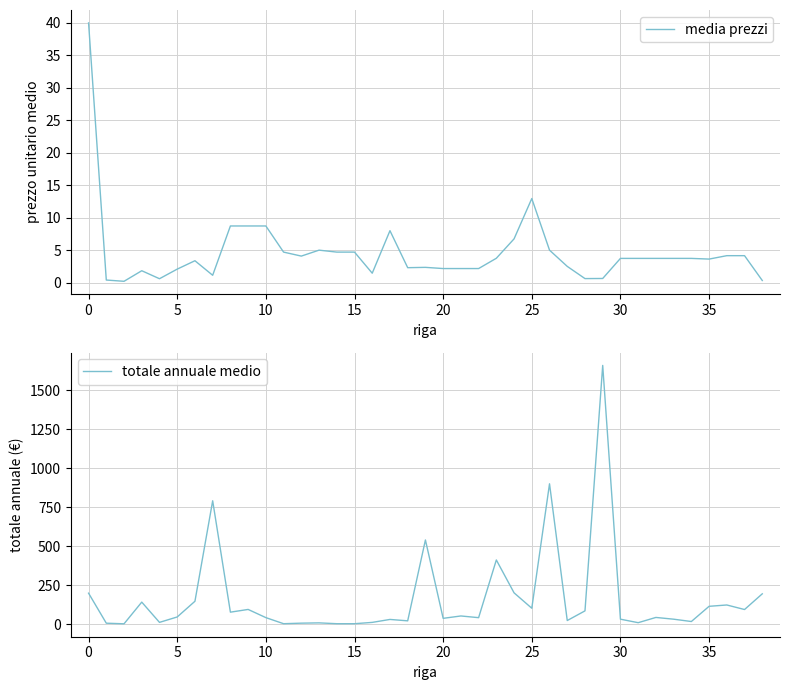

In totale annuale medio, how many points are higher than both neighbors (excluding endpoints)?

12